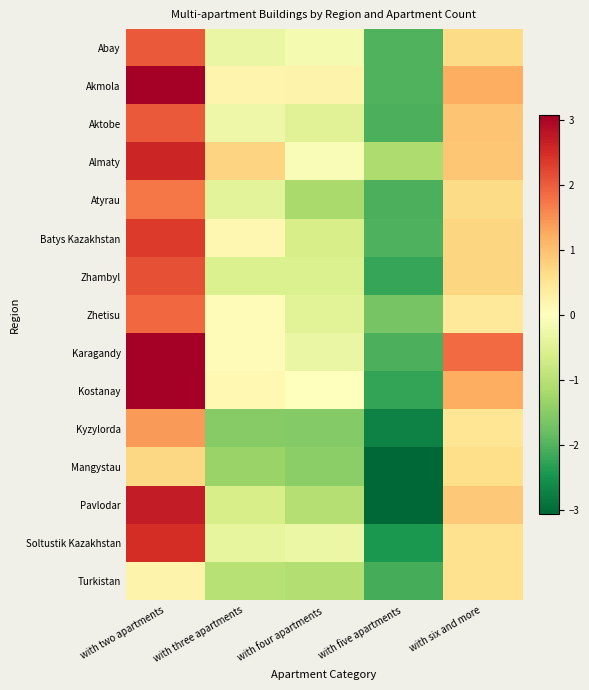

At with six and more, list the series in order from largest to smallest.

Karagandy, Kostanay, Akmola, Aktobe, Almaty, Pavlodar, Batys Kazakhstan, Zhambyl, Abay, Atyrau, Mangystau, Soltustik Kazakhstan, Turkistan, Kyzylorda, Zhetisu